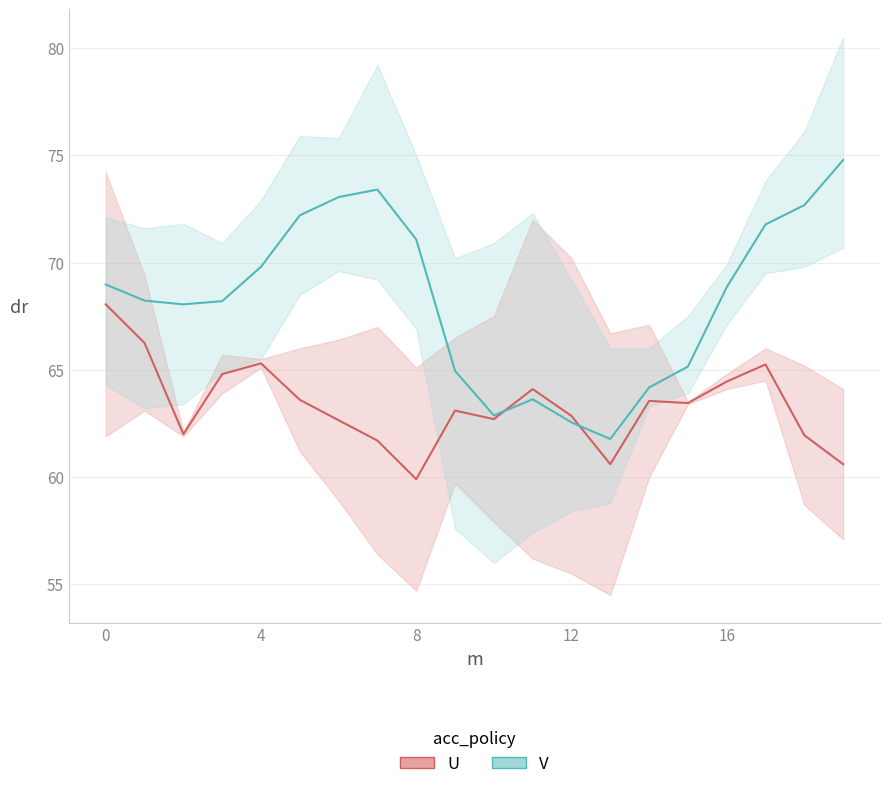

True or false: V has more than 1 interior local peaks.

True